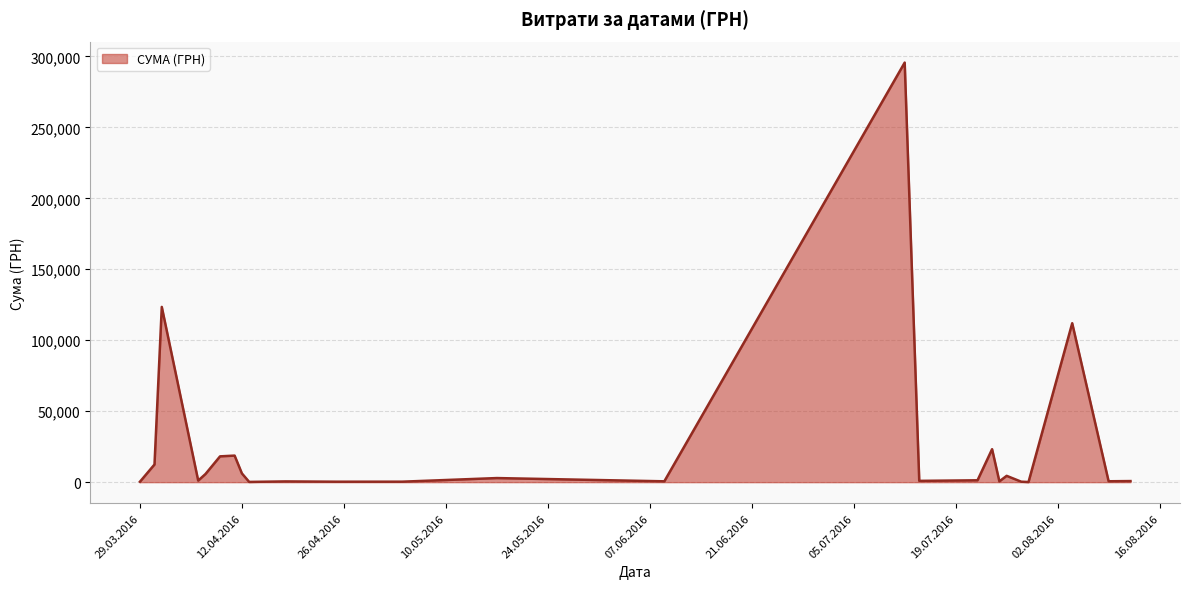

What is the maximum value shown in the chart?

295638.6